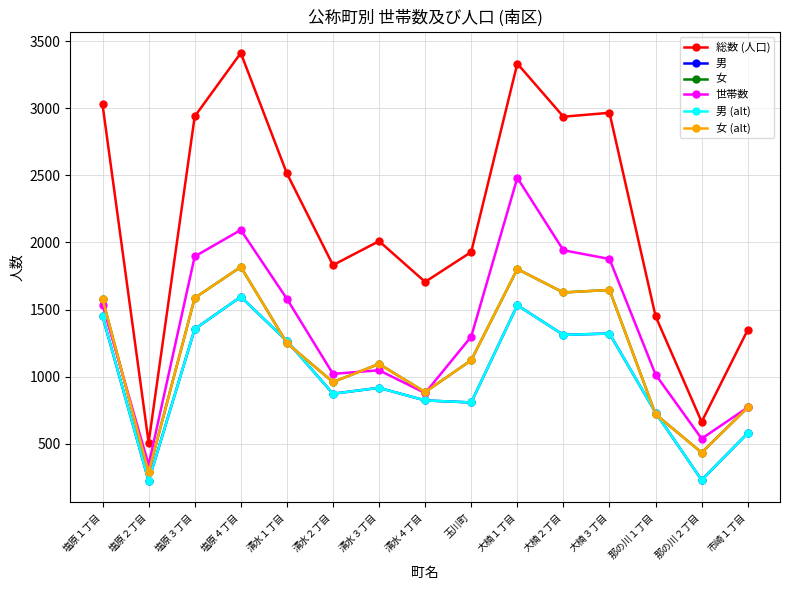

Is this an area chart (filled region under the line)?

No